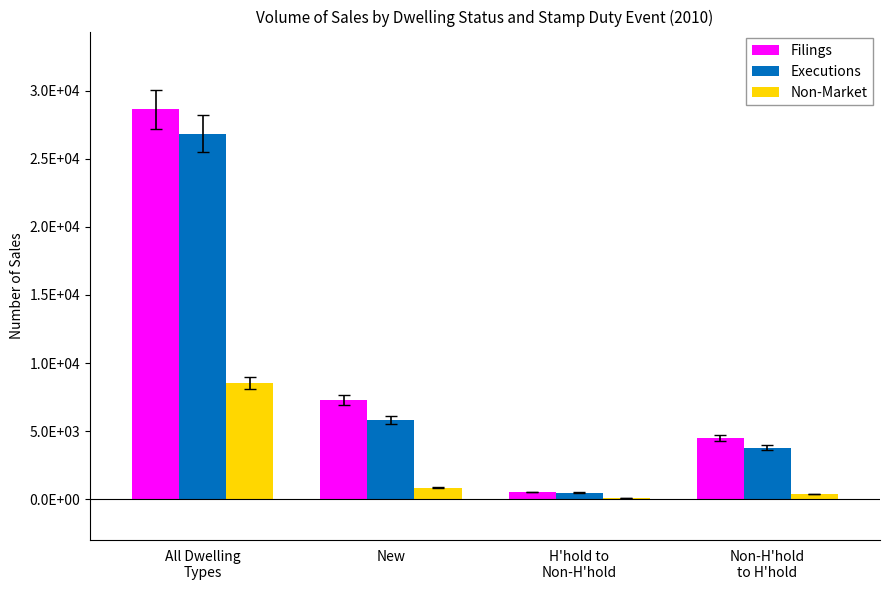

At which label is Filings closest to 14577?

New